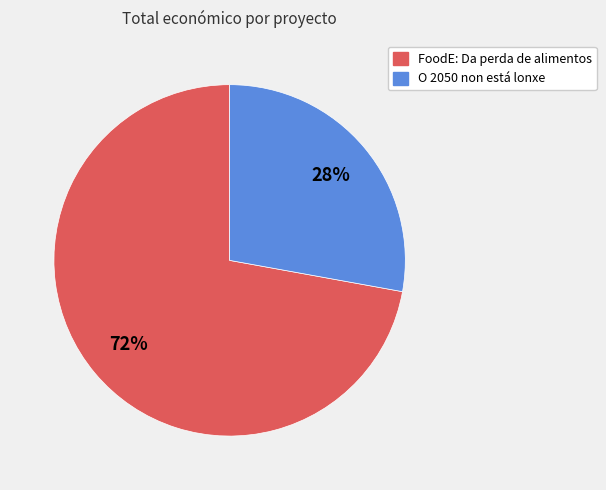

Between O 2050 non está lonxe and FoodE: Da perda de alimentos, which is larger?

FoodE: Da perda de alimentos